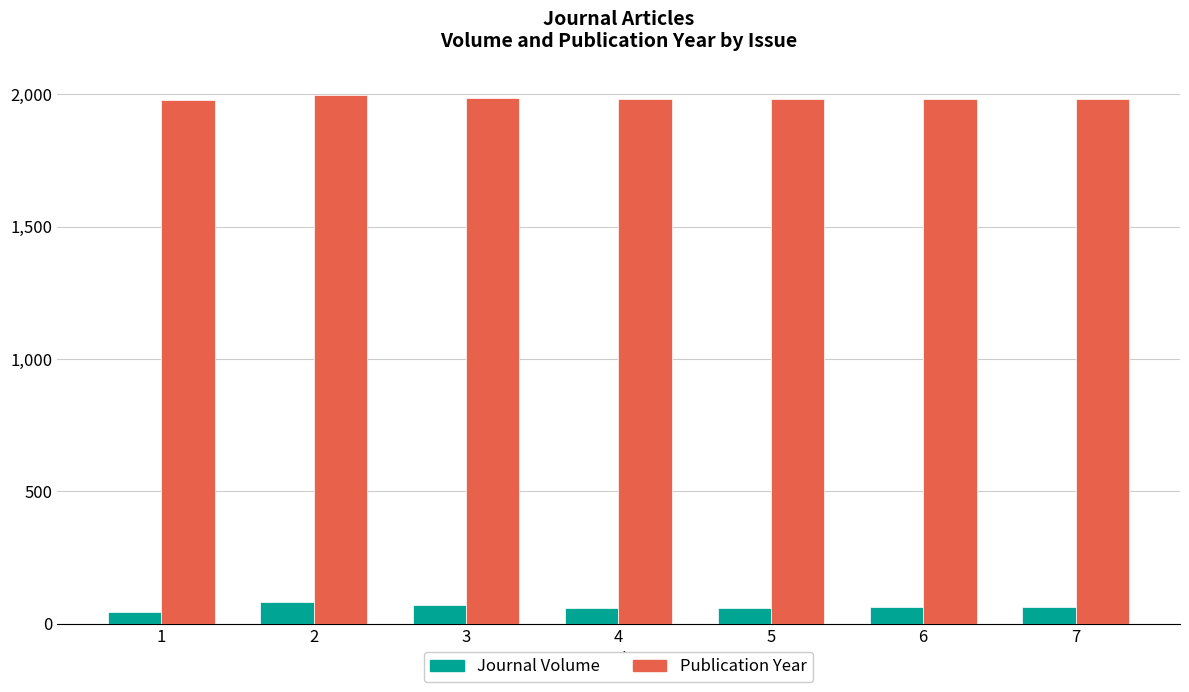

At how many categories does at least one series exceed 1594?

7